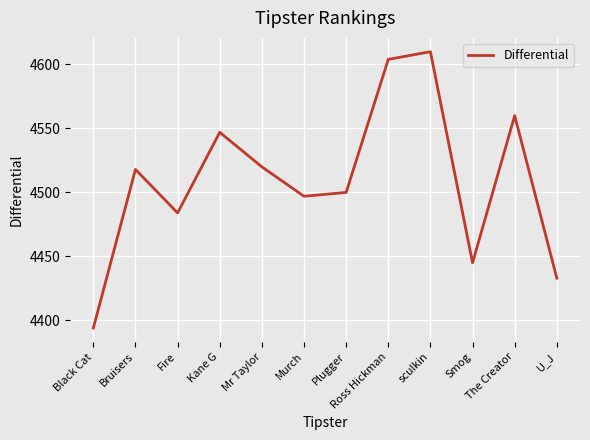

At which category does the data reach its first local valley?

Fire